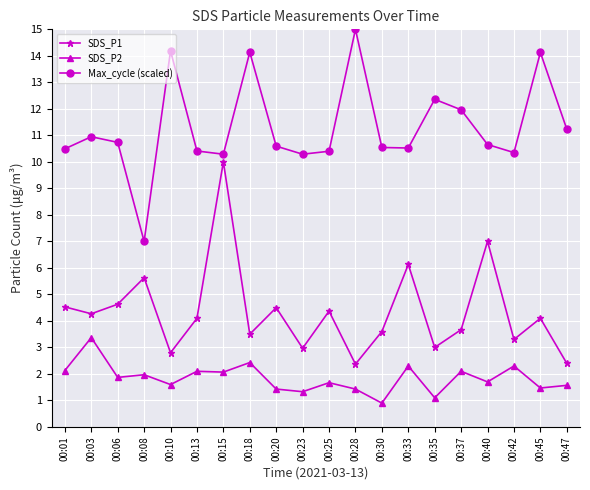

What is the total value across all series at 00:08?

14.6